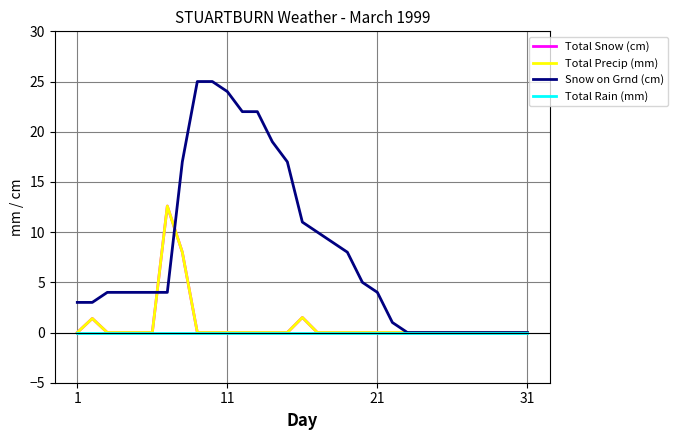

At which label does Total Rain (mm) reach its peak?

1